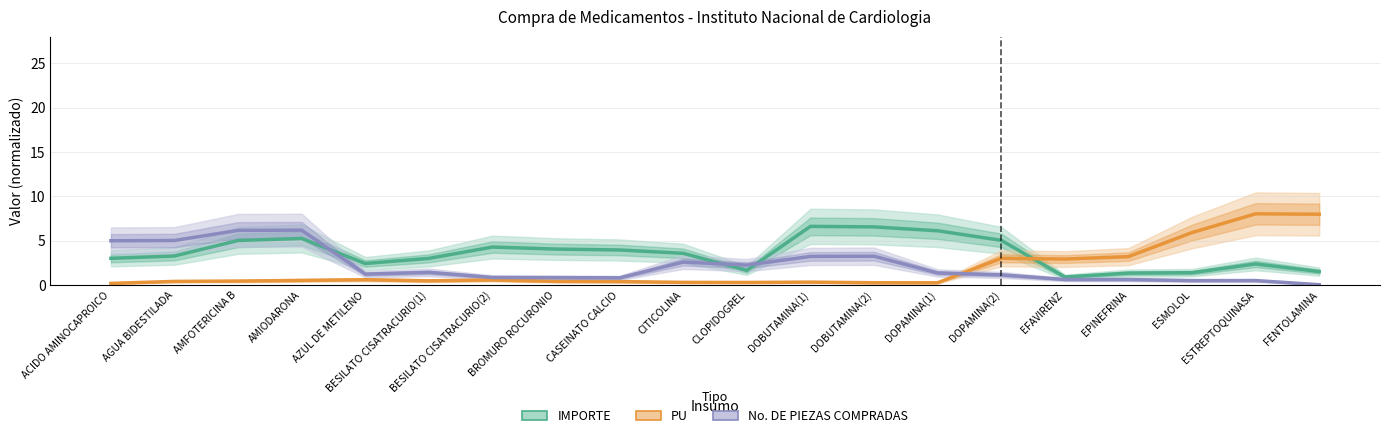

Where is the first local minimum for PU?

BESILATO CISATRACURIO(1)